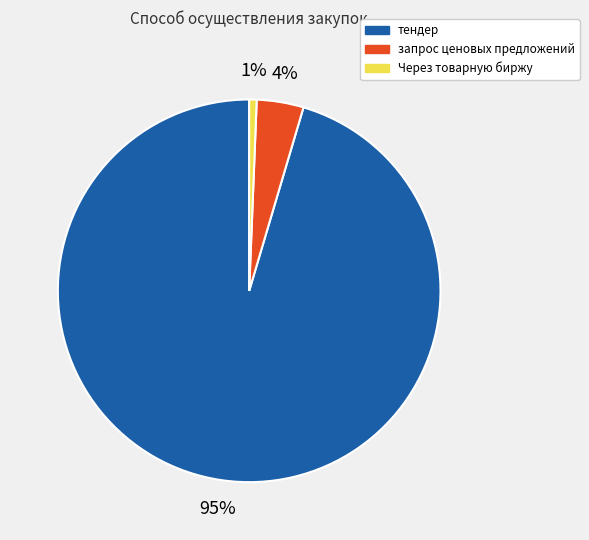

To the nearest percent, what is the difference between the Через товарную биржу and запрос ценовых предложений slice percentages?

3%